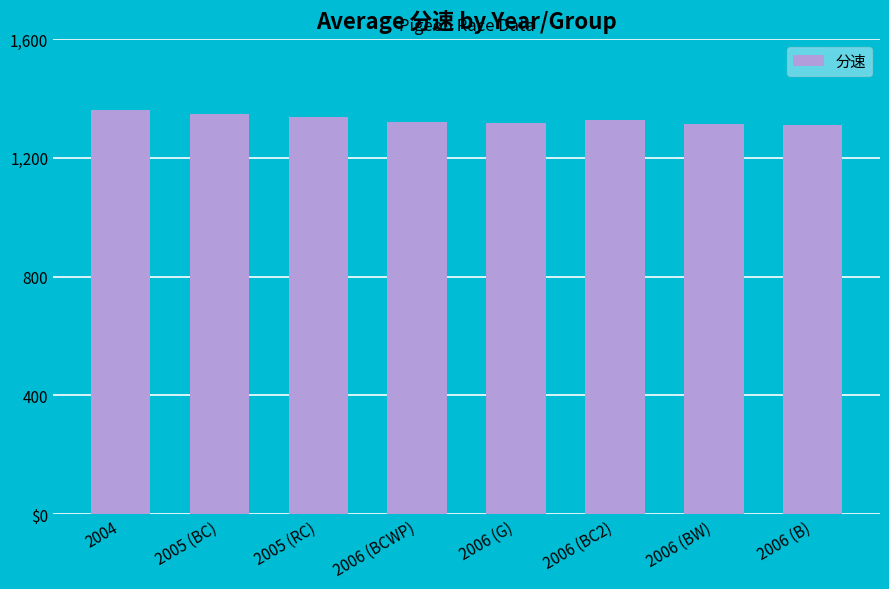

What is the sum of the values at 2006 (BCWP) and 2006 (B)?

2632.6